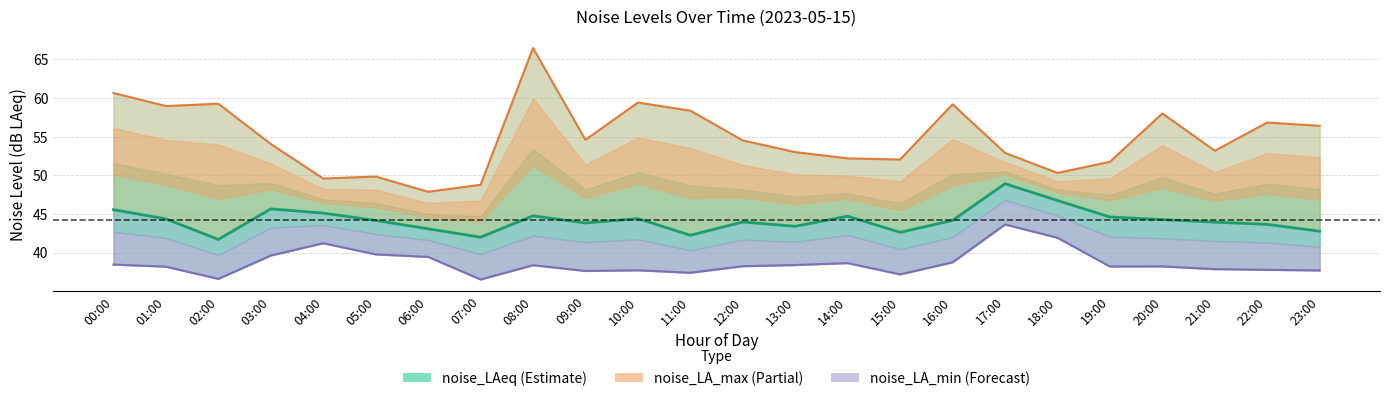

What is the approximate value of noise_LA_min (Forecast) at 22:00?

37.8